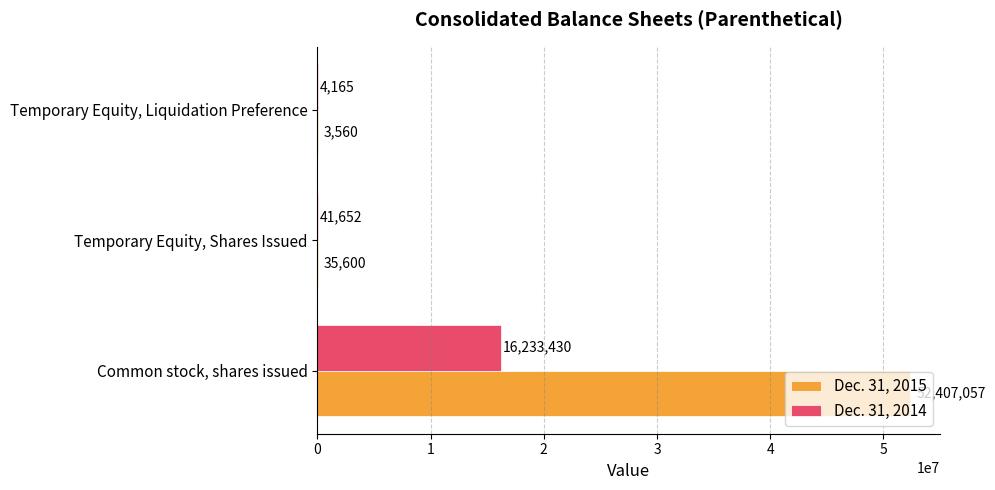

True or false: Dec. 31, 2014 has a value of 9961957 at Common stock, shares issued.

False